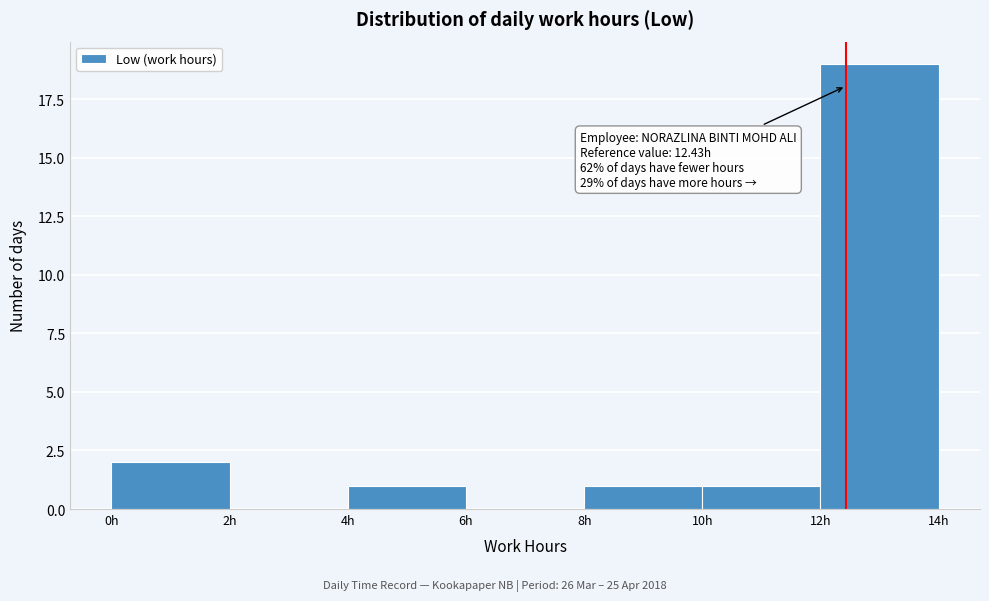

Which range on the x-axis has the tallest bar?

12 to 14